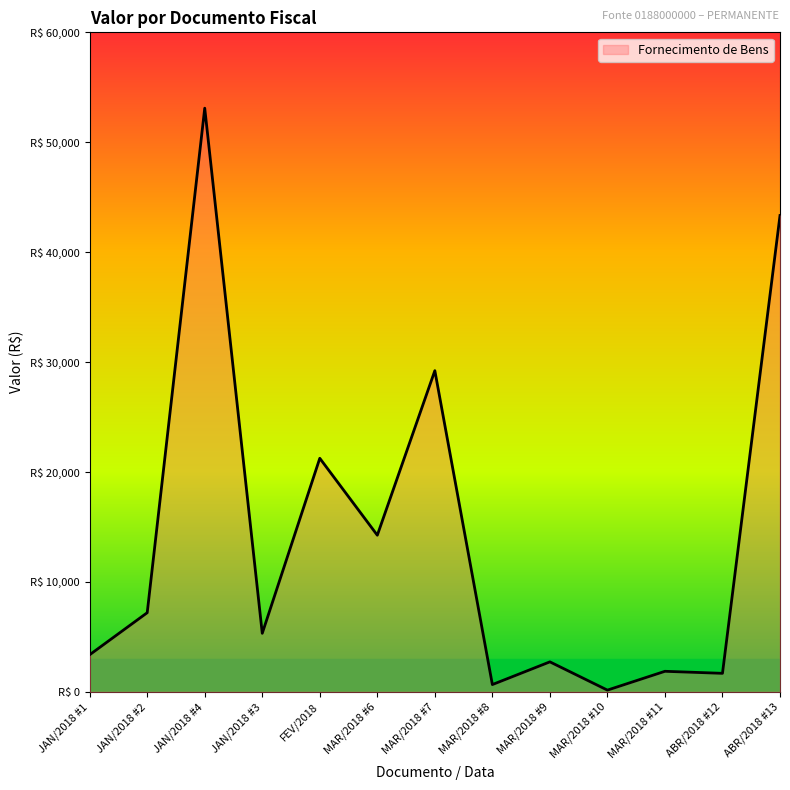

Is it true that the value at JAN/2018 #1 is 1177.6?

False